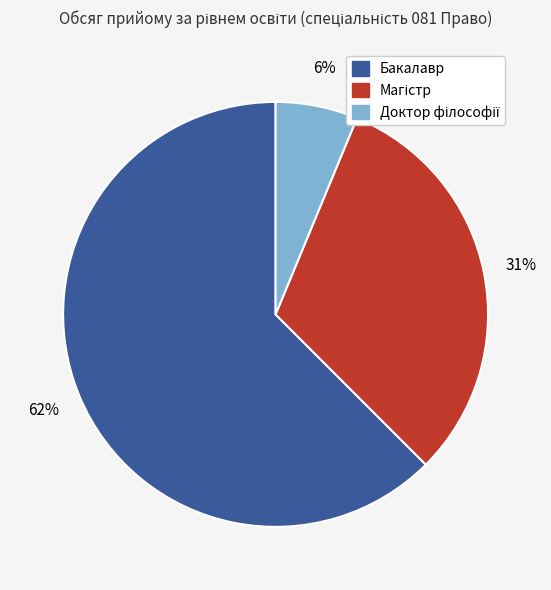

Which category accounts for the majority?

Бакалавр